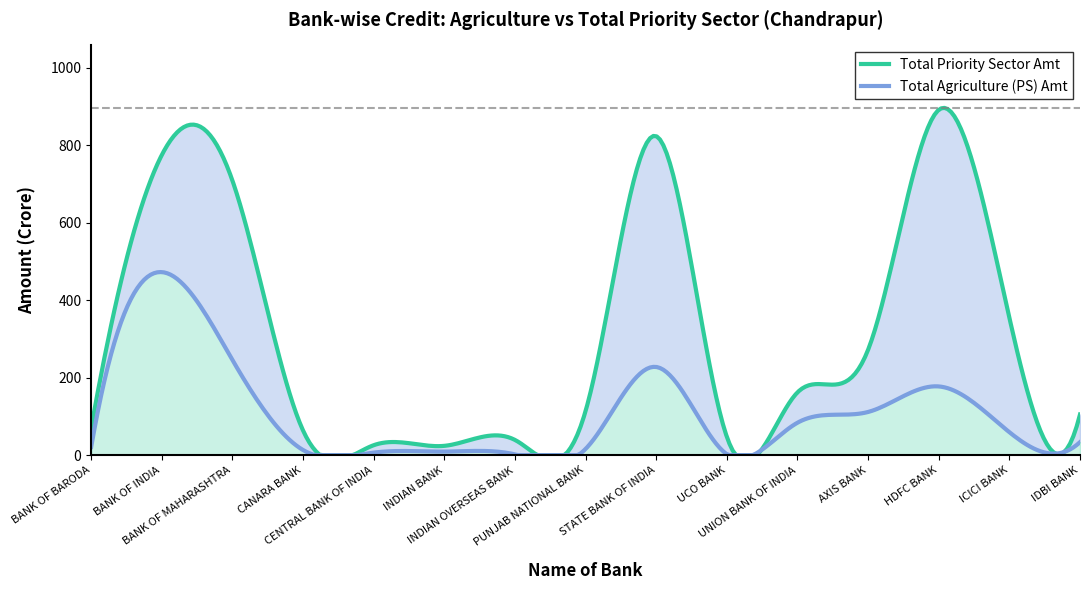

True or false: Total Priority Sector Amt and Total Agriculture (PS) Amt cross at least once.

False